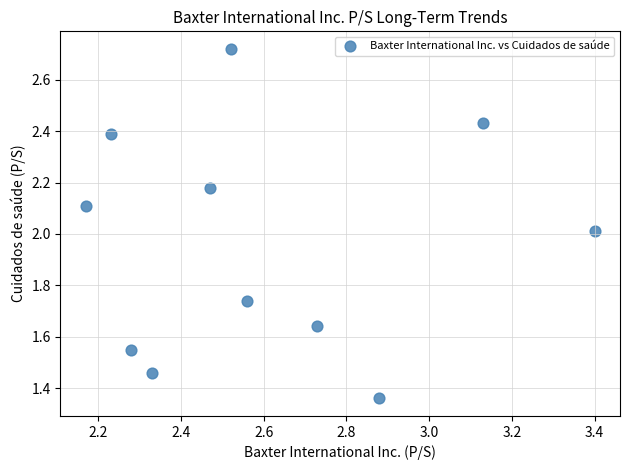

What is the average X value?

2.6